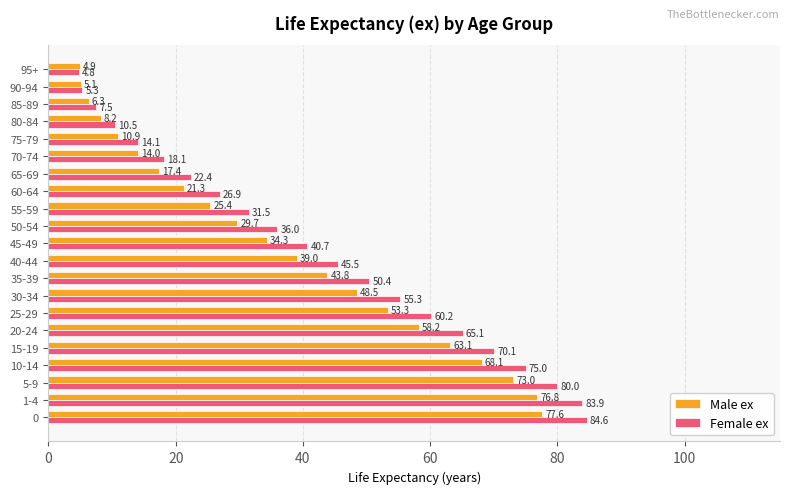

The value of Female ex at 45-49 is 17.8. True or false?

False